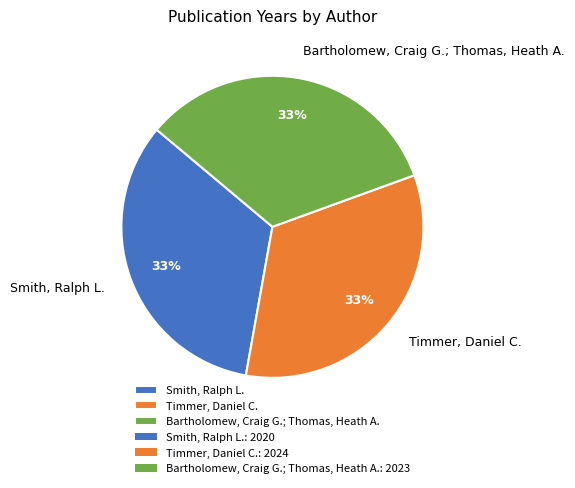

What is the ratio of the value at Timmer, Daniel C. to the value at Smith, Ralph L.?

1.0